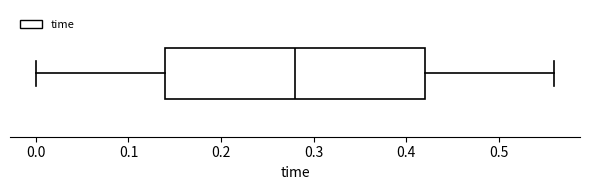

Read this box plot against the x-axis: the position of the median line, the range covered by the box, and the ends of both whiskers. The values are not printed on the chart, so give them approximately, as read against the axis.

median 0.28, box 0.14 to 0.42, whiskers 0.00 to 0.56